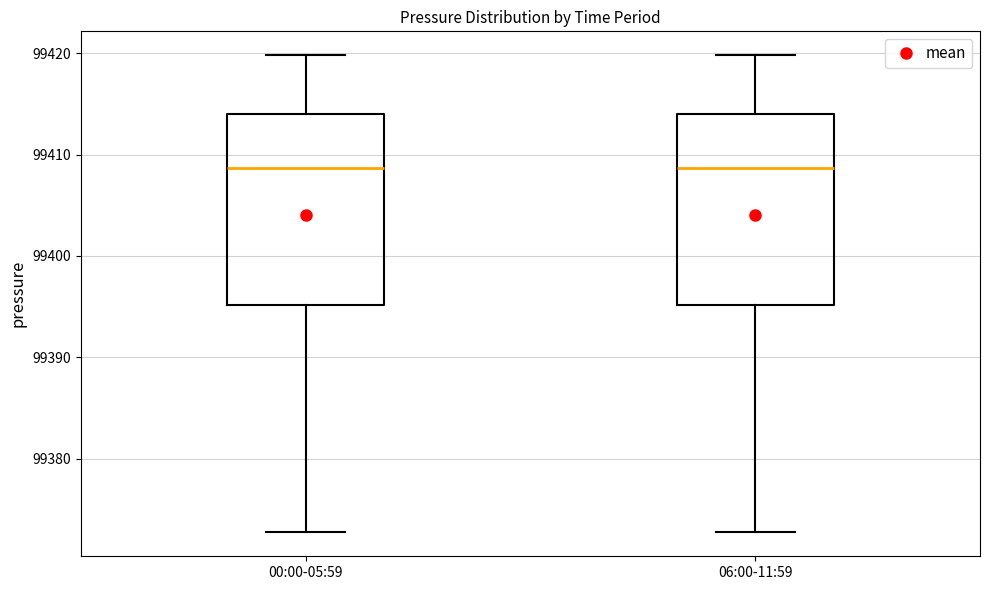

Where does the median line of the box for 06:00-11:59 sit on the y-axis? The values are not printed on the chart, so give them approximately, as read against the axis.

99409